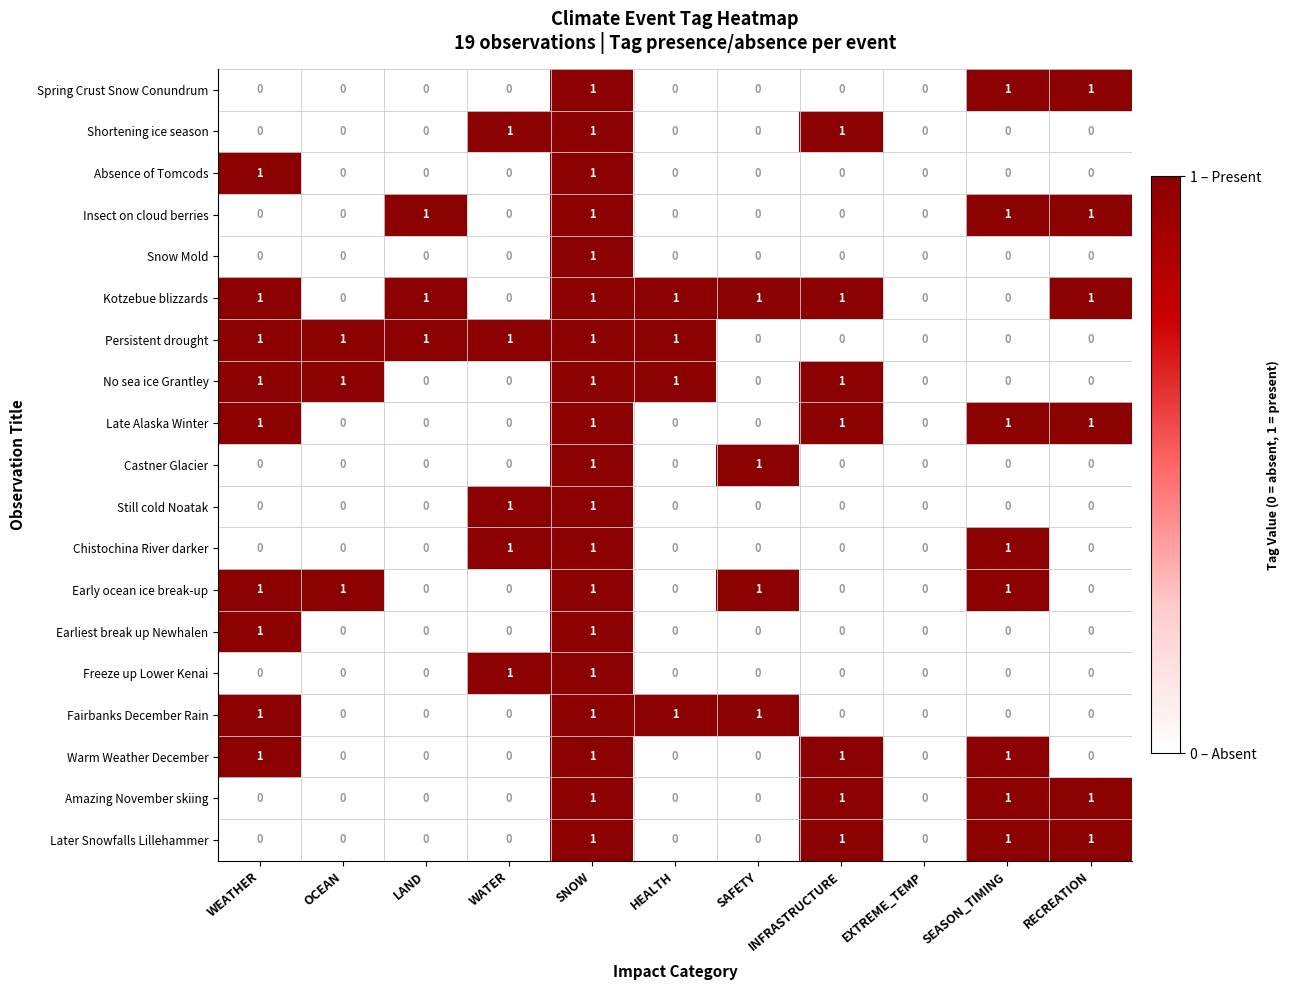

What is the sum of all Kotzebue blizzards values?

7